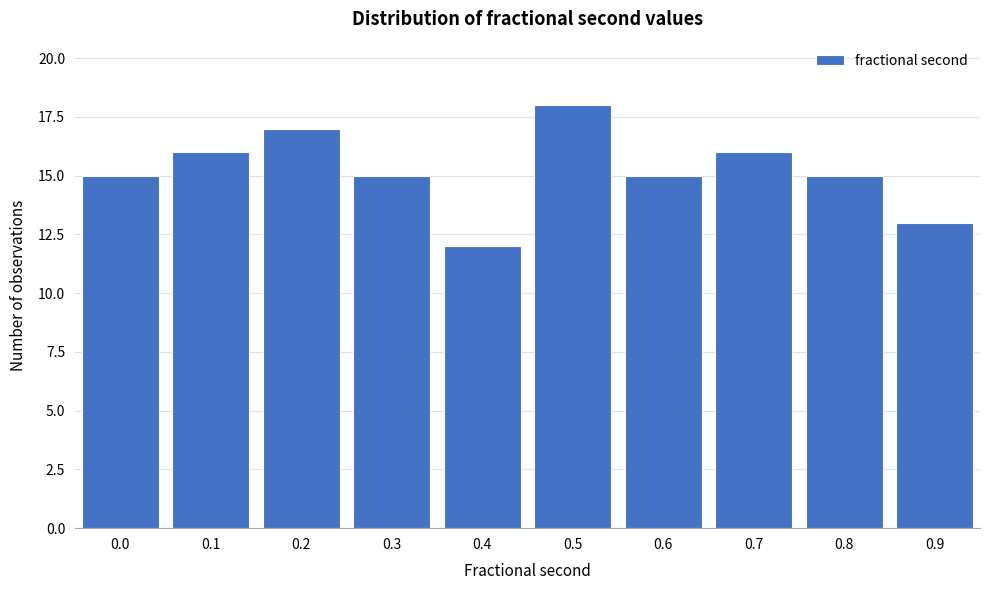

Reading left to right, what are all the values shown in this chart?

0.0=15	0.1=16	0.2=17	0.3=15	0.4=12	0.5=18	0.6=15	0.7=16	0.8=15	0.9=13